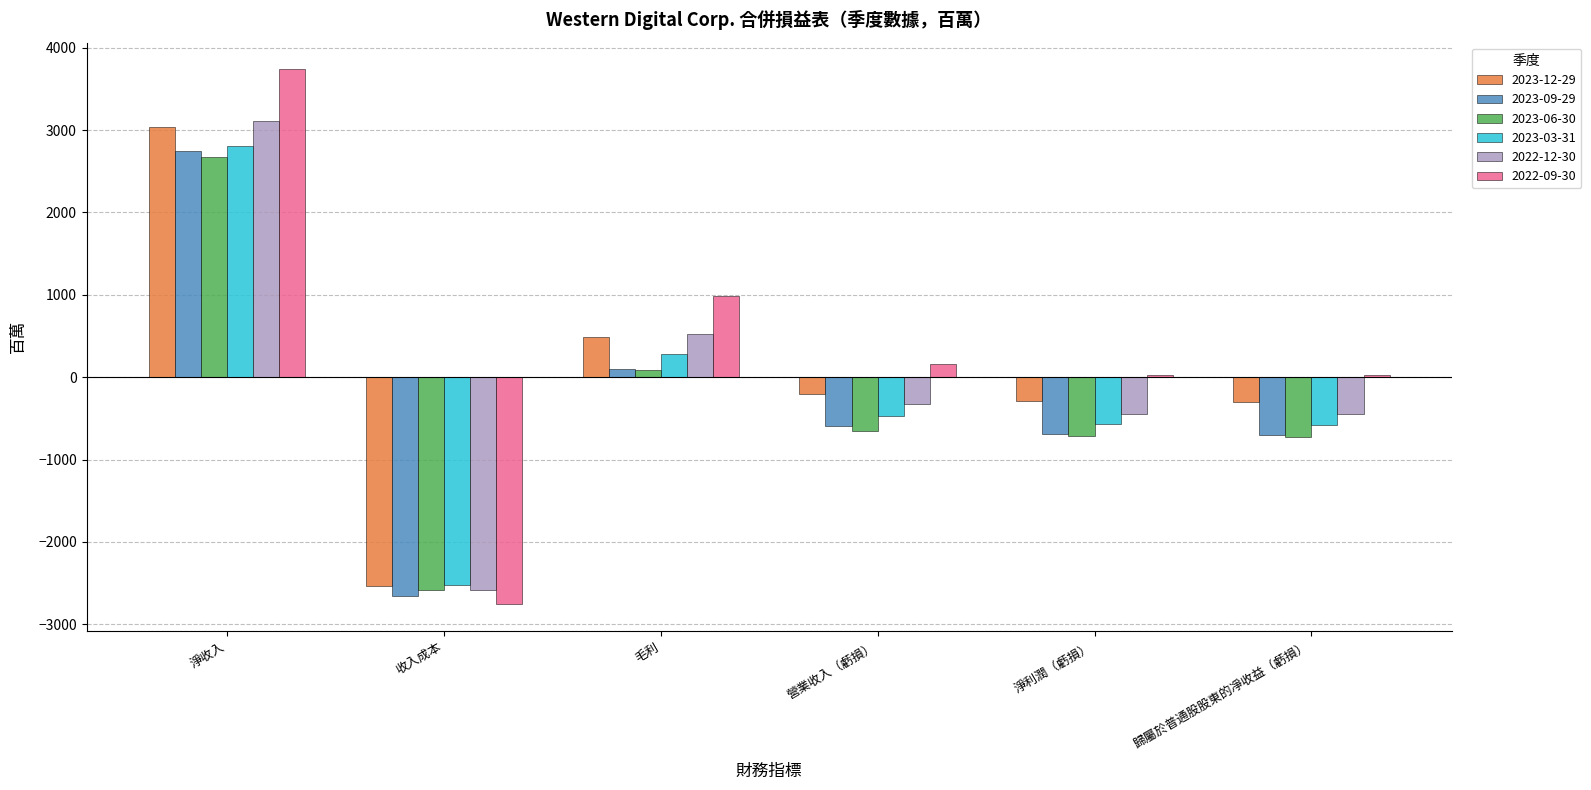

How many bars are there in each group?

6